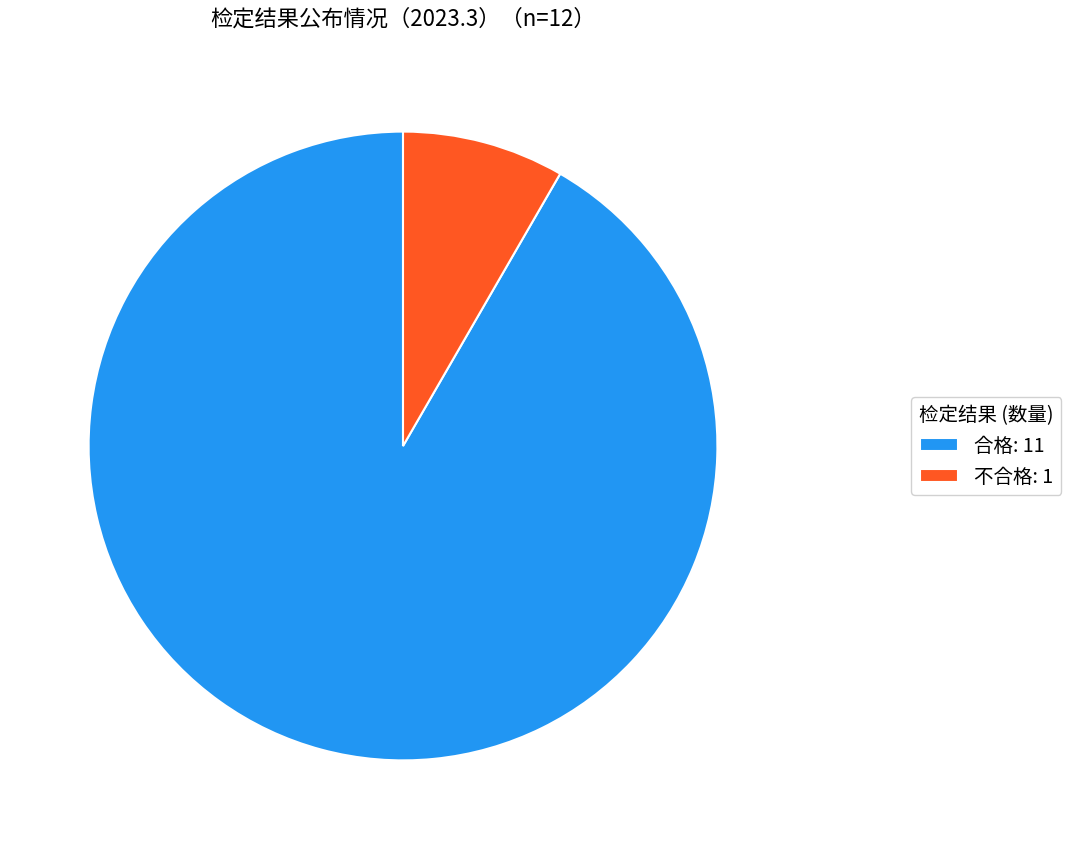

Between 合格: 11 and 不合格: 1, which is larger?

合格: 11